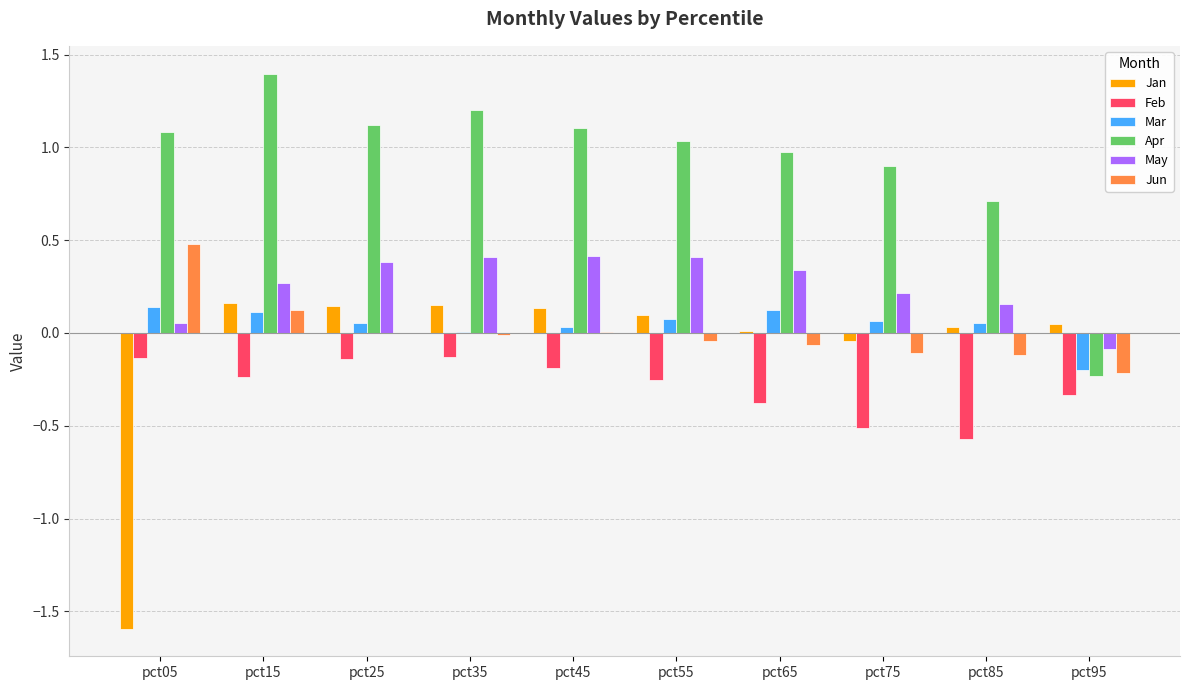

Does the chart contain stacked bars?

No